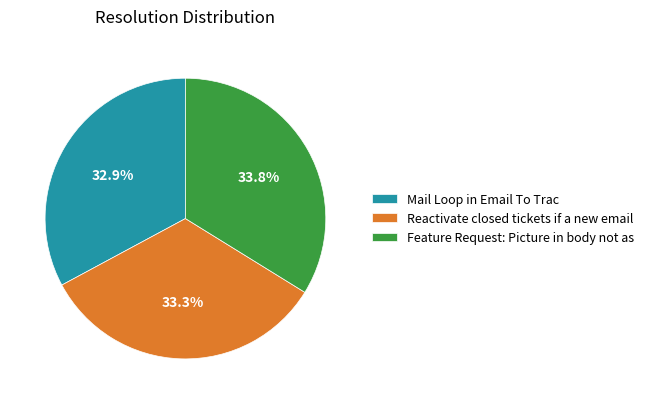

Approximately how many times larger is the value at Feature Request: Picture in body not as compared to Reactivate closed tickets if a new email?

1.0